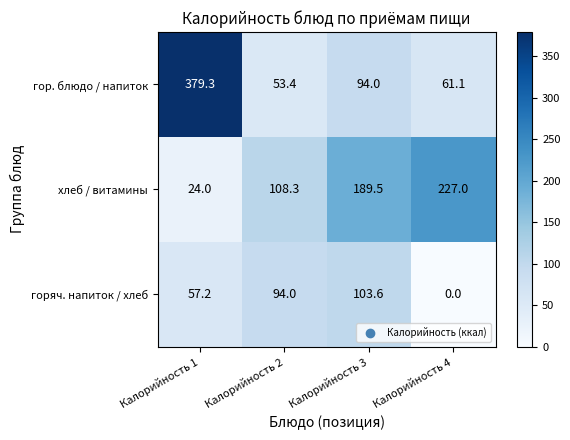

Which series has the largest range (max minus min)?

гор. блюдо / напиток